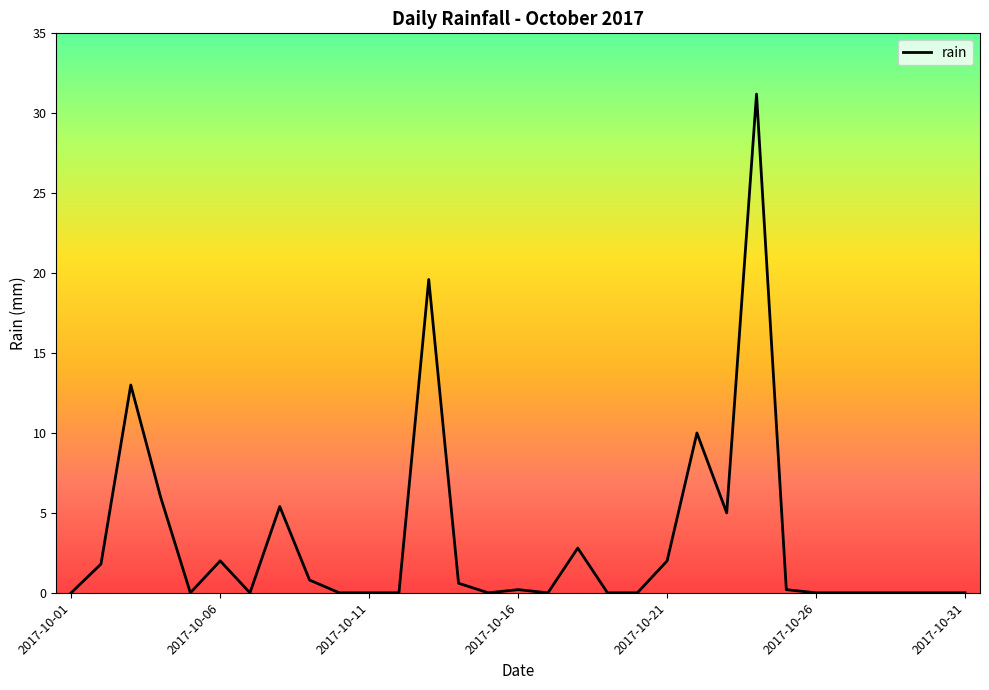

What is the difference between the maximum and minimum values?

31.2